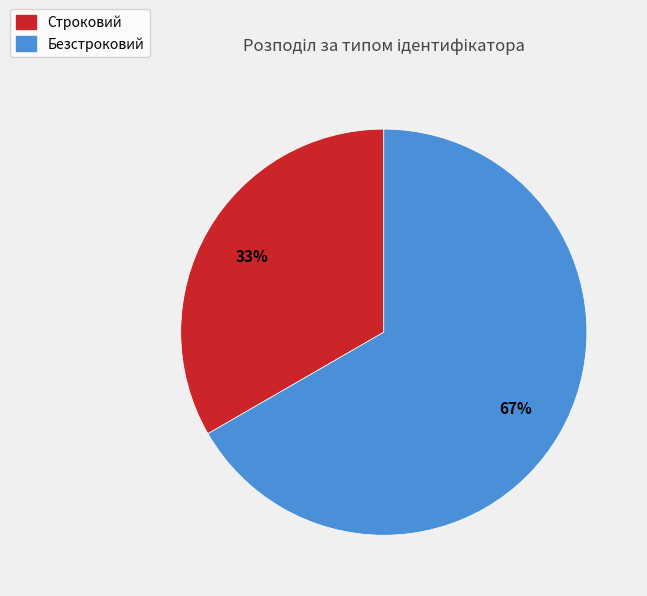

What is the ratio of the value at Строковий to the value at Безстроковий?

0.5